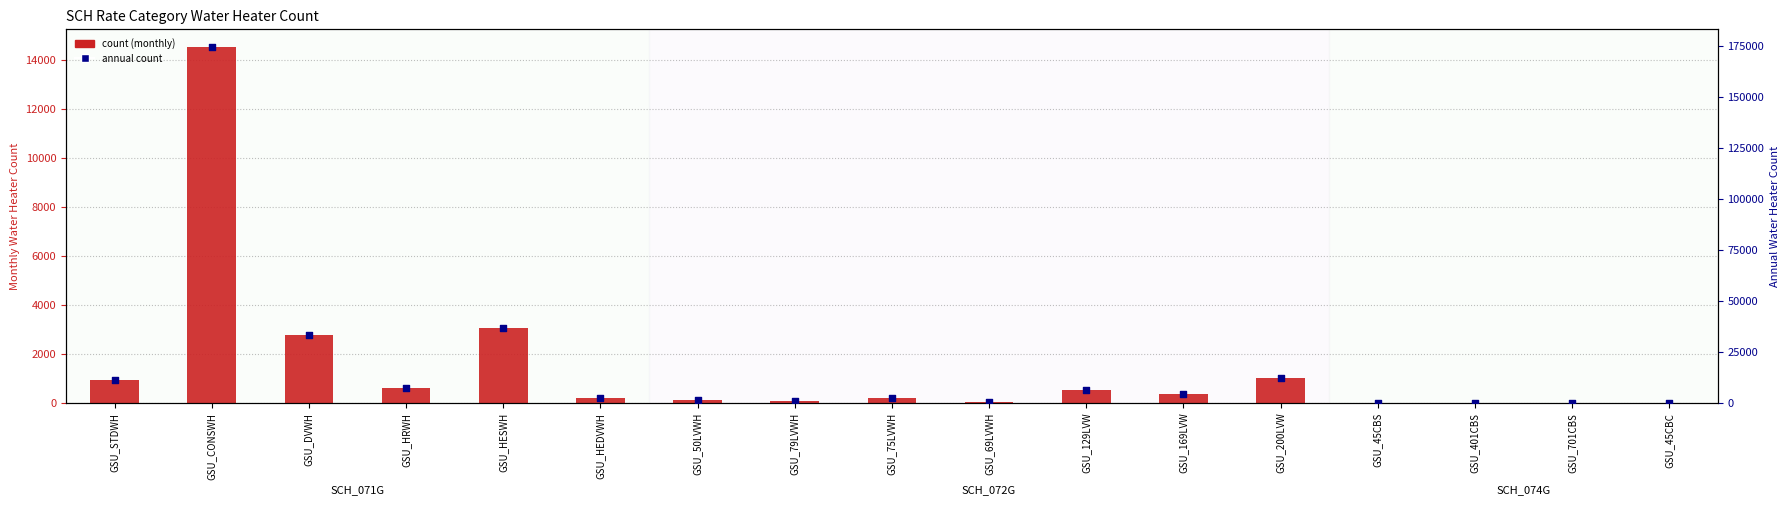

Which series has the largest Y range (max minus min)?

annual count